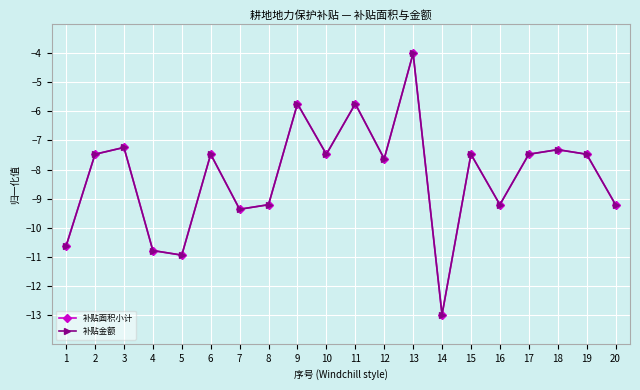

In 补贴金额, how many points are higher than both neighbors (excluding endpoints)?

7